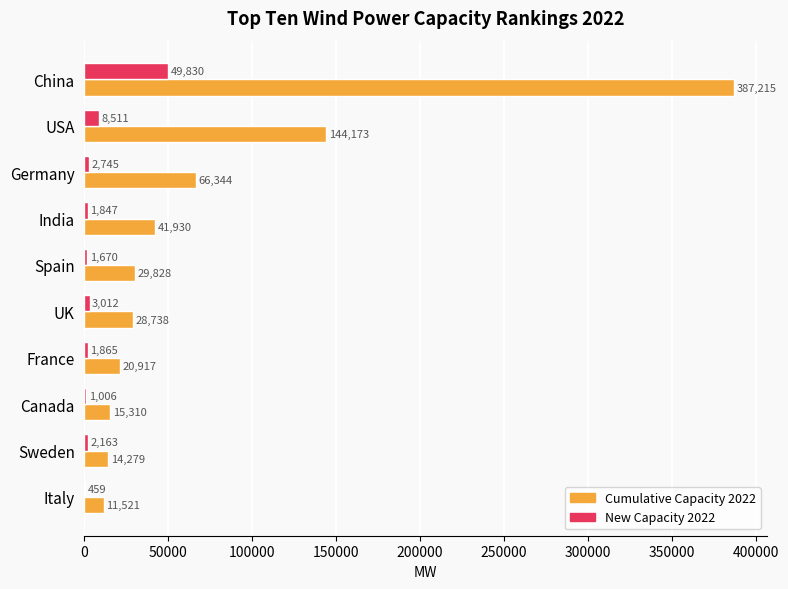

Which label corresponds to the largest value in the chart?

China